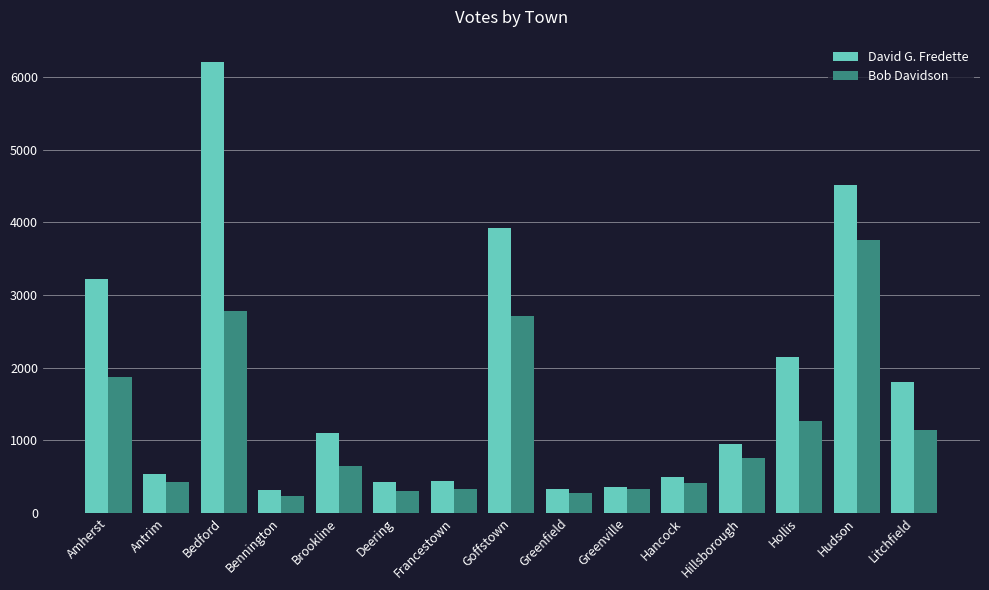

Are the bars grouped side by side (vs. stacked)?

Yes